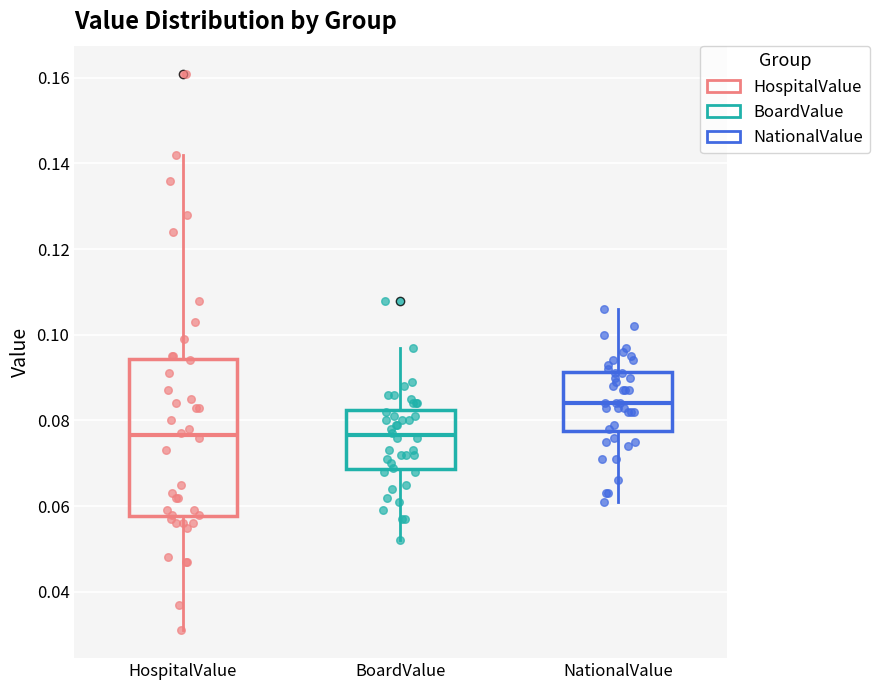

Reading left to right, read every box against the y-axis: the position of its median line, the range the box covers, and the ends of its whiskers. The values are not printed on the chart, so give them approximately, as read against the axis.

HospitalValue: median 0.076, box 0.058 to 0.094, whiskers 0.032 to 0.142
BoardValue: median 0.076, box 0.068 to 0.082, whiskers 0.052 to 0.098
NationalValue: median 0.084, box 0.078 to 0.092, whiskers 0.062 to 0.106